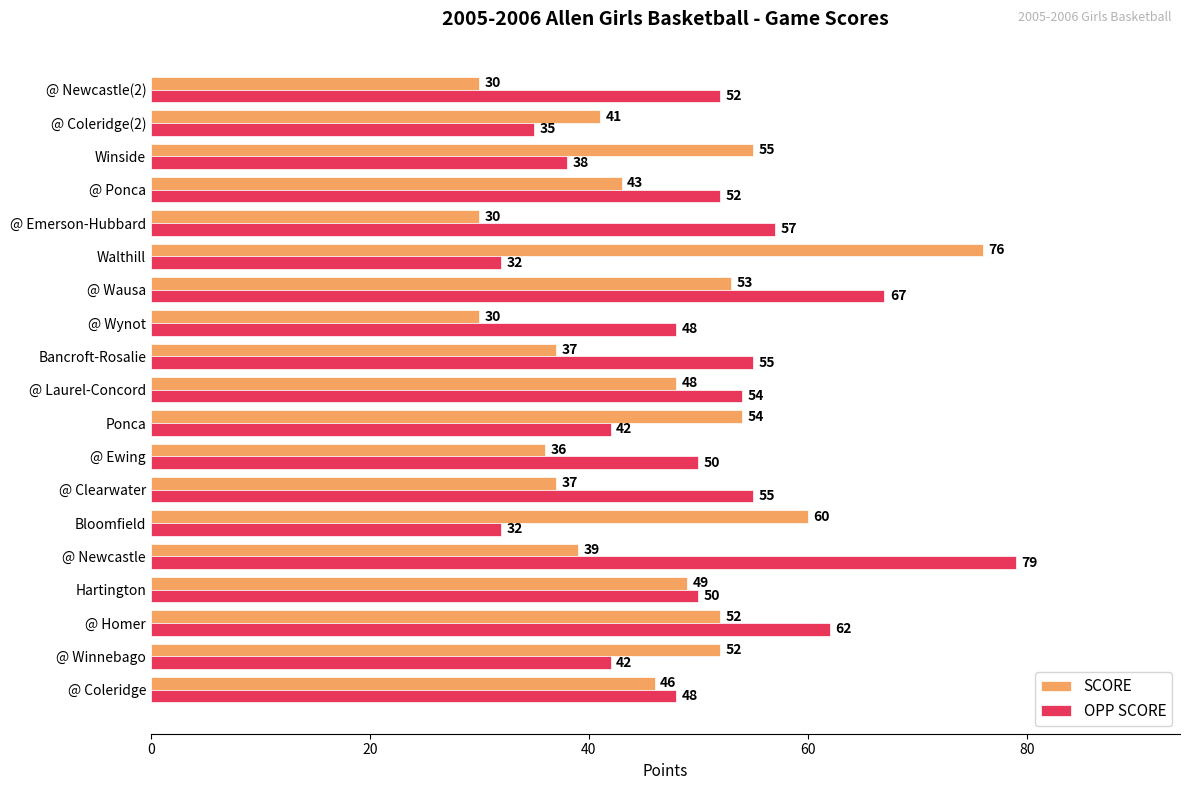

The value of SCORE at Bloomfield is 91. True or false?

False